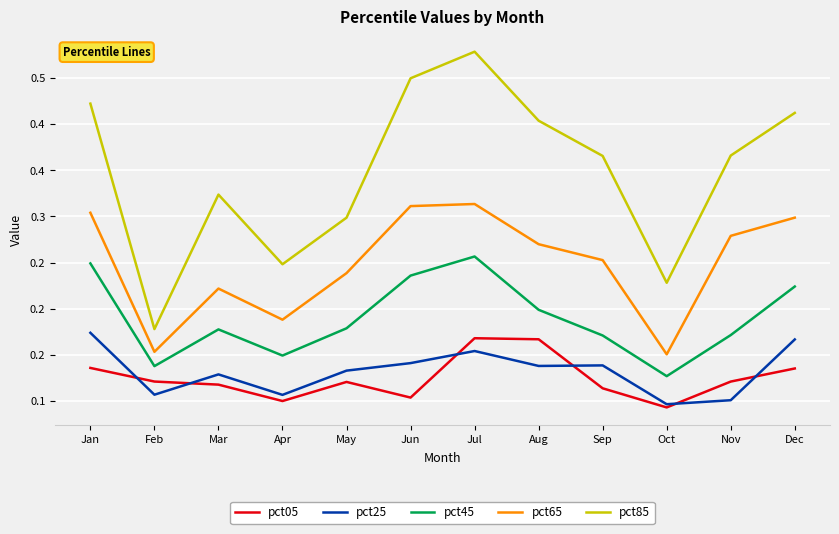

What is the difference between the second highest and minimum values in the pct05 series?

0.1